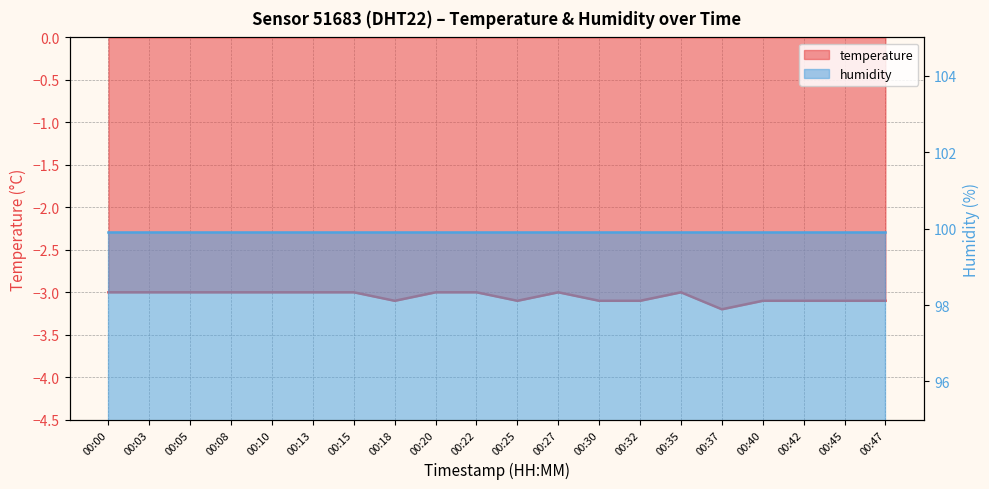

Does the chart have visible grid lines?

Yes